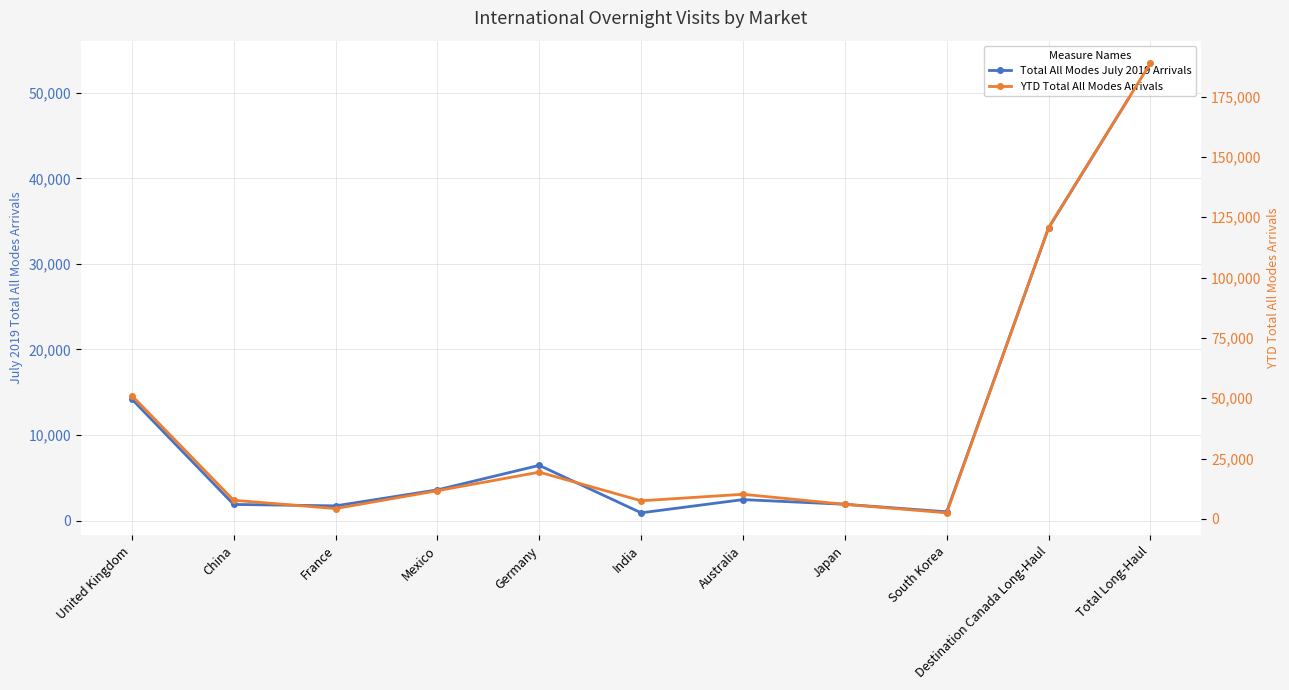

Between Mexico and France, which is larger?

Mexico